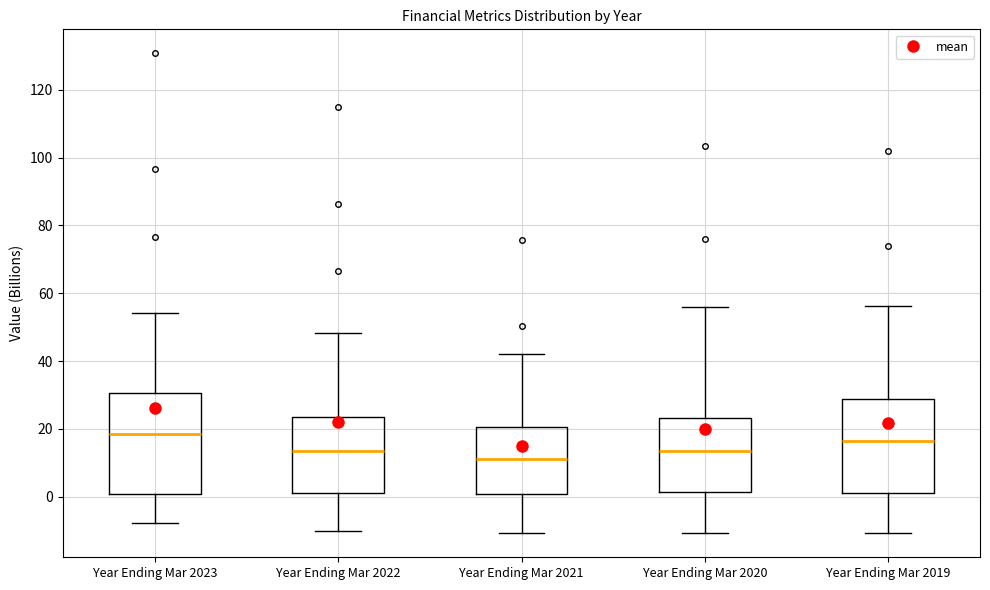

Which box's median line is the highest?

Year Ending Mar 2023